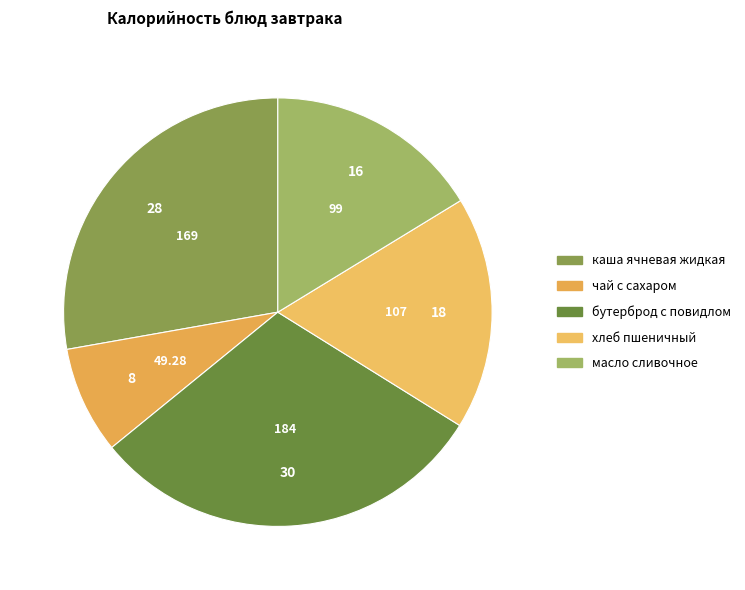

Is there a majority slice in this chart?

No